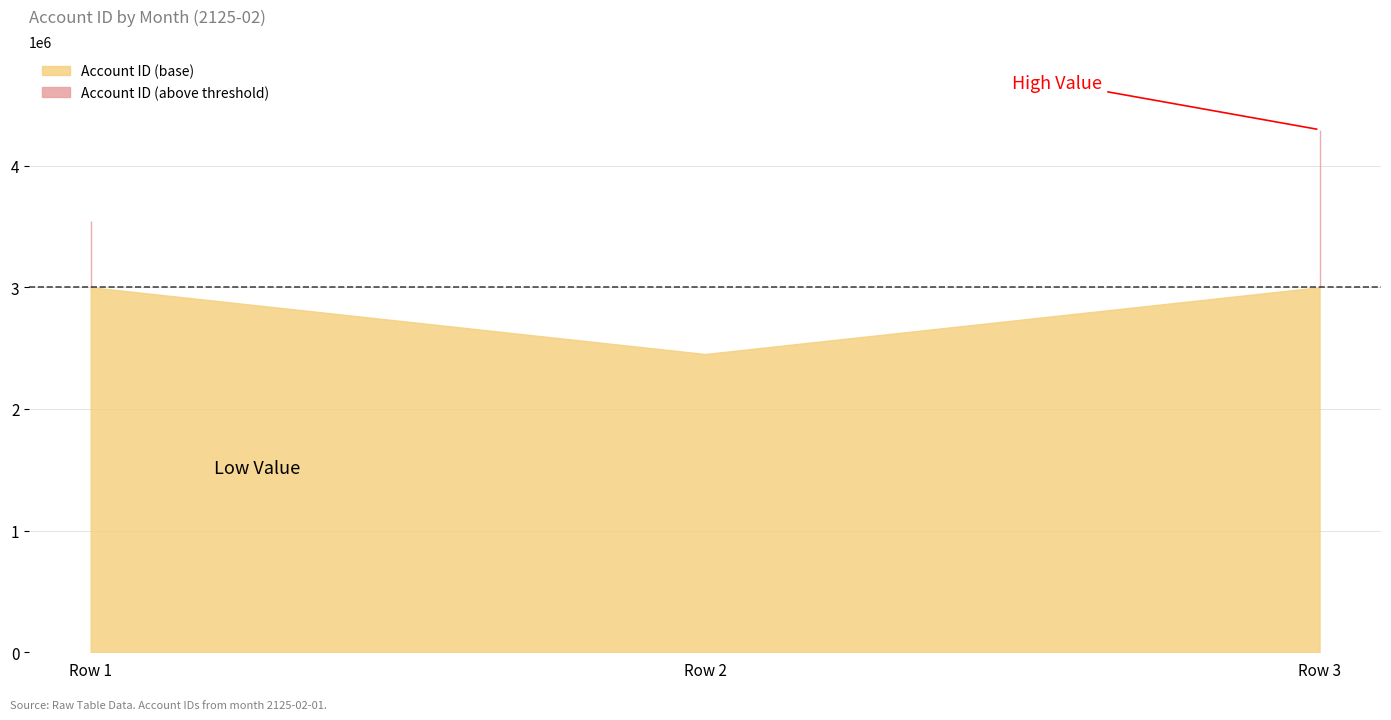

Does the chart have visible grid lines?

Yes